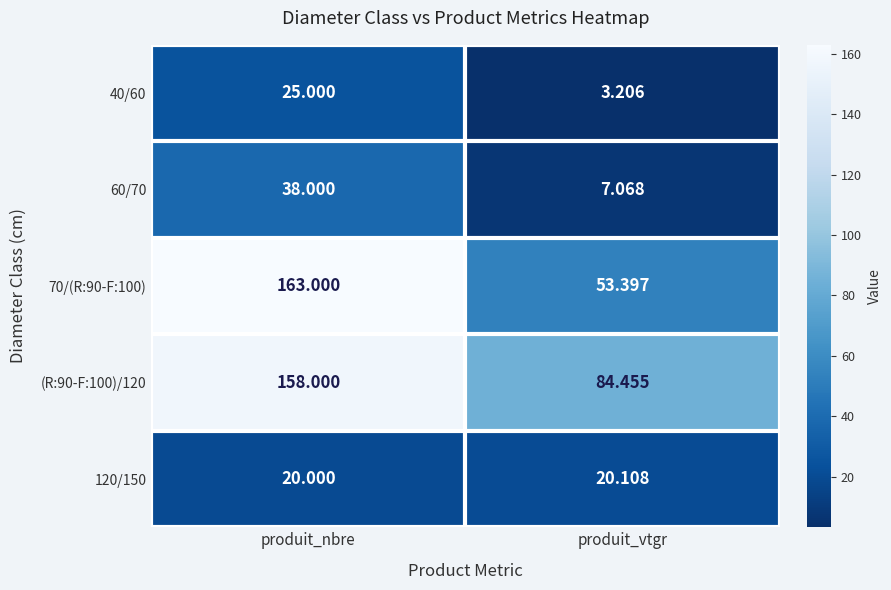

What is the total value across all series at produit_nbre?

404.0